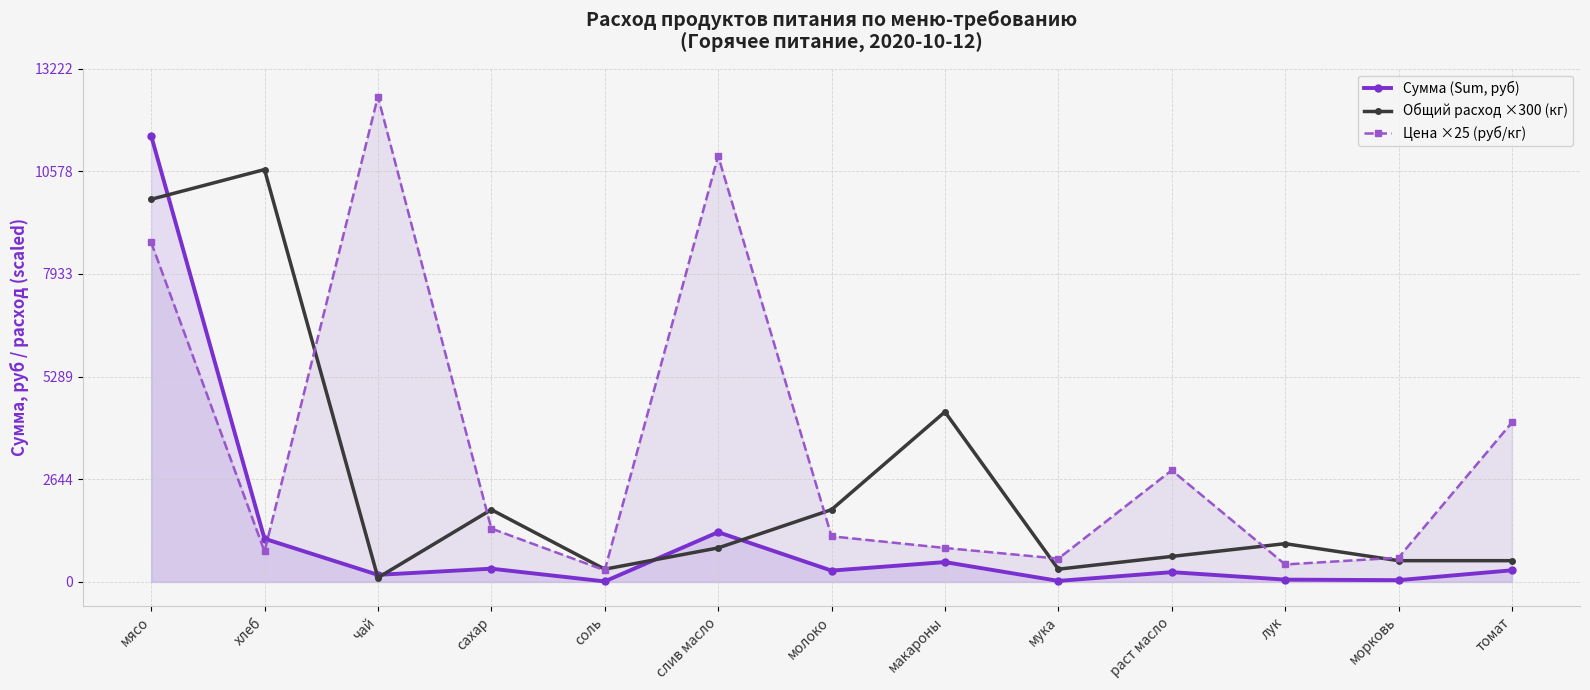

True or false: Общий расход ×300 (кг) and Цена ×25 (руб/кг) cross at least once.

True